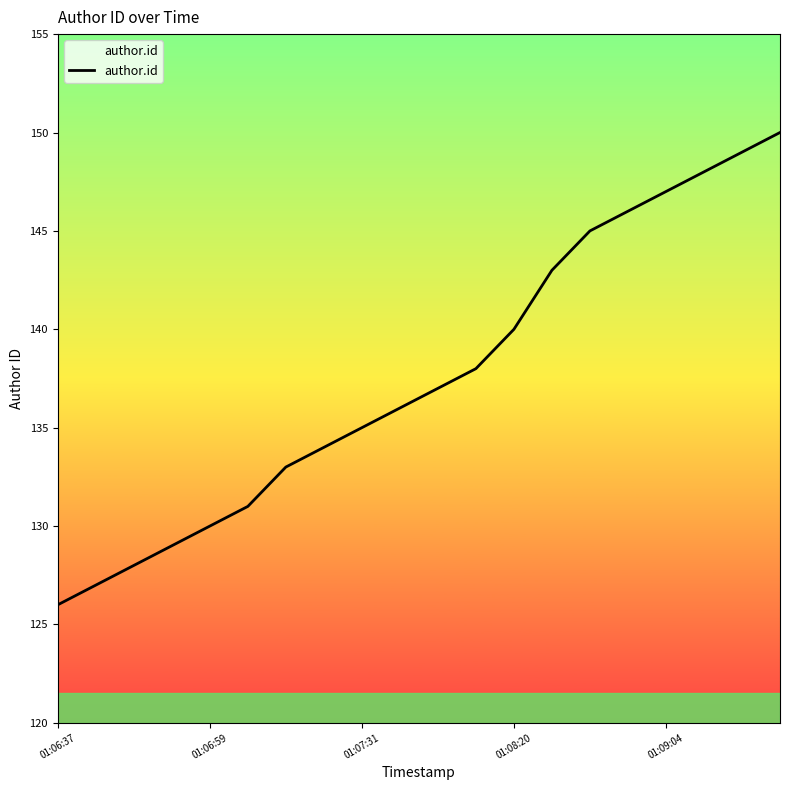

What is the smallest value displayed?

126